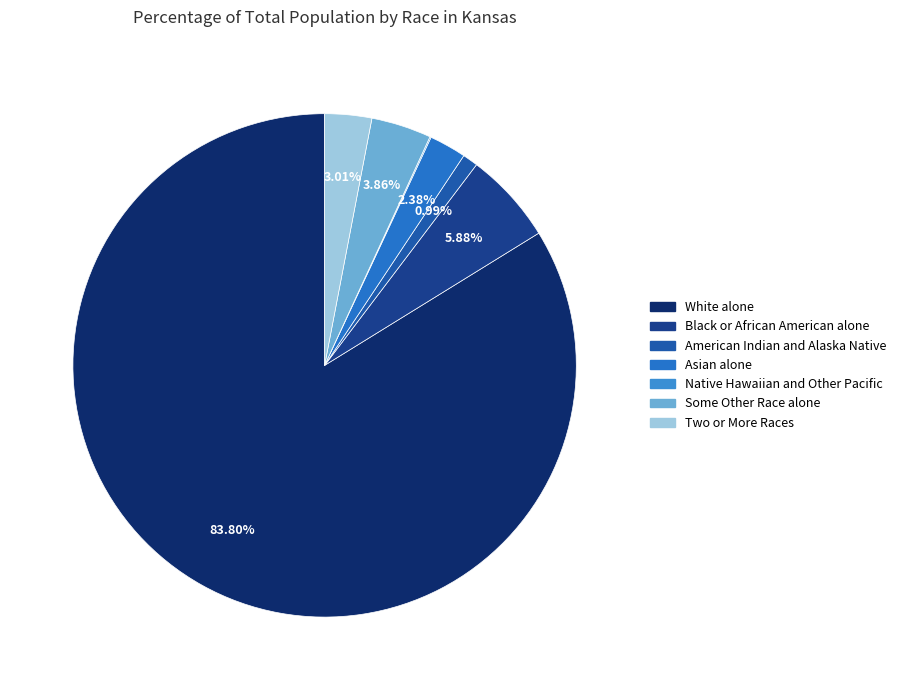

Which category has the smallest portion of the pie?

Native Hawaiian and Other Pacific